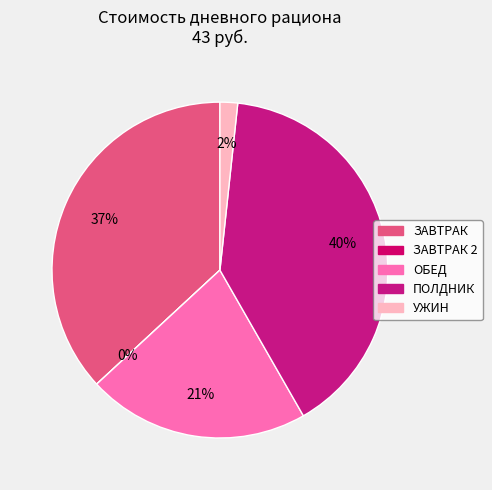

Which slice is the smallest?

ЗАВТРАК 2